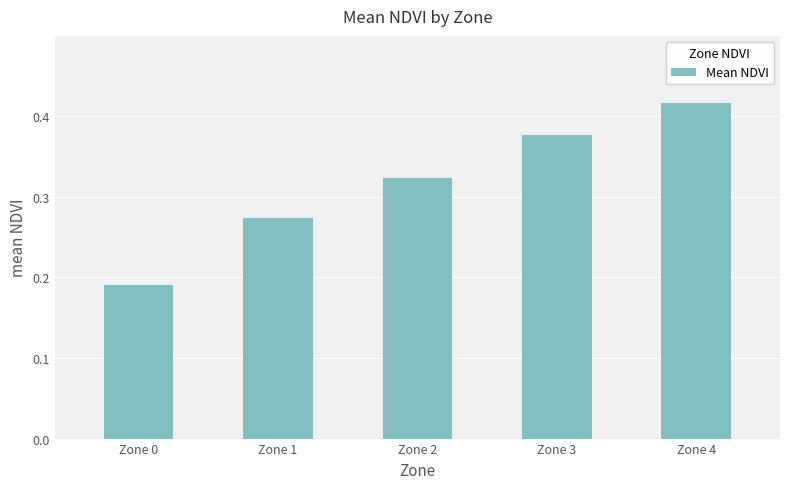

List the labels in order of value, largest first.

Zone 4, Zone 3, Zone 2, Zone 1, Zone 0